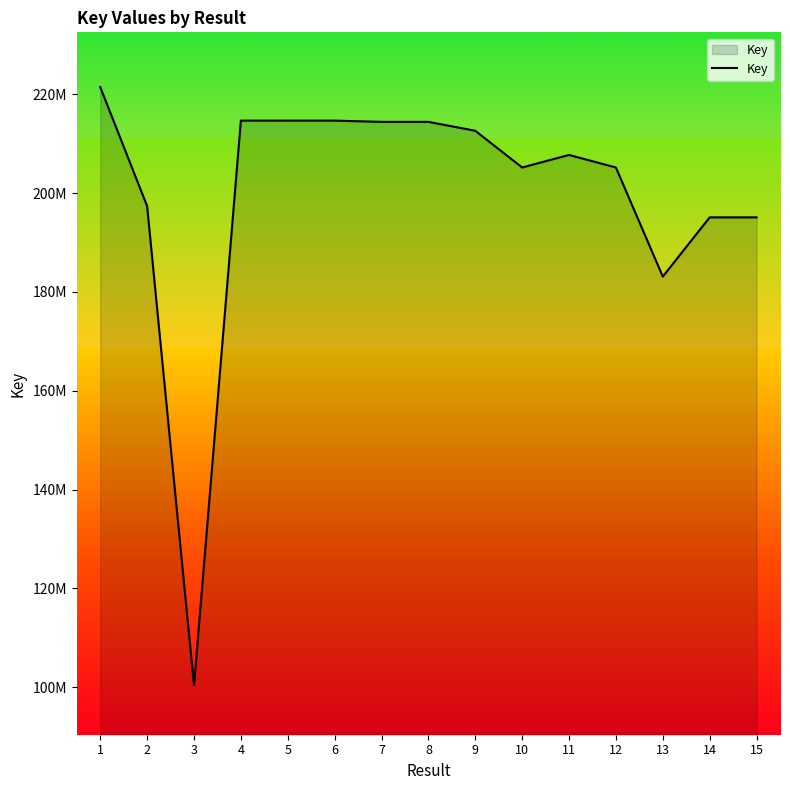

What is the sum of the values at 13 and 10?

388311376